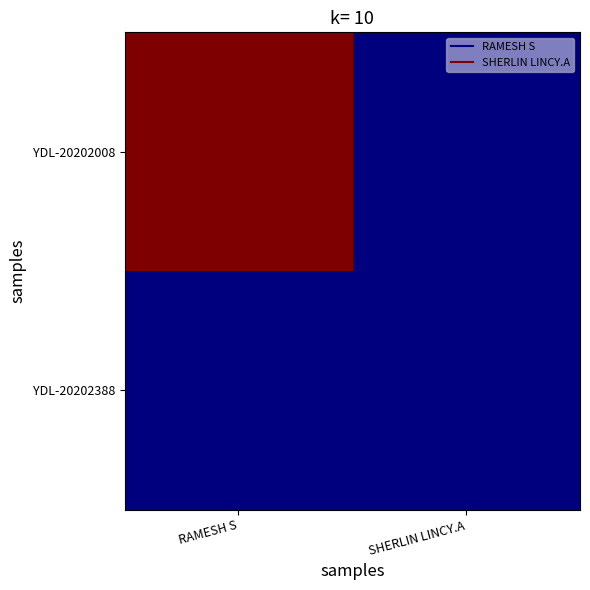

At SHERLIN LINCY.A, list the series in order from smallest to largest.

YDL-20202008, YDL-20202388